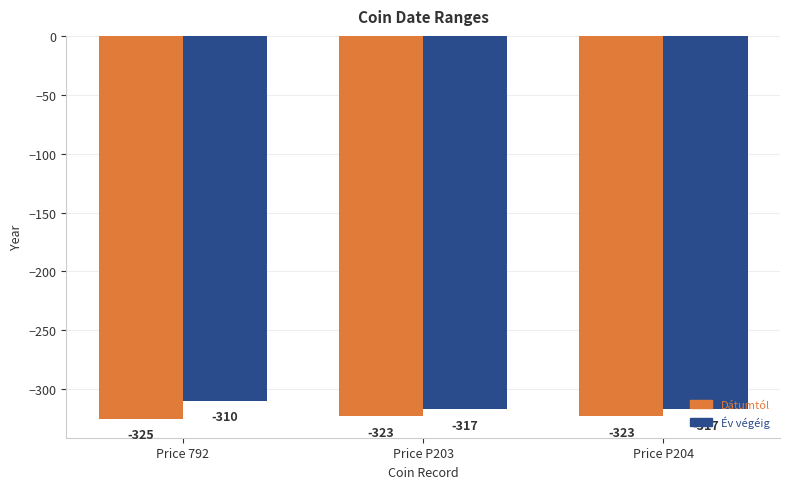

Rank the series at Price P203 from lowest to highest value.

Dátumtól, Év végéig